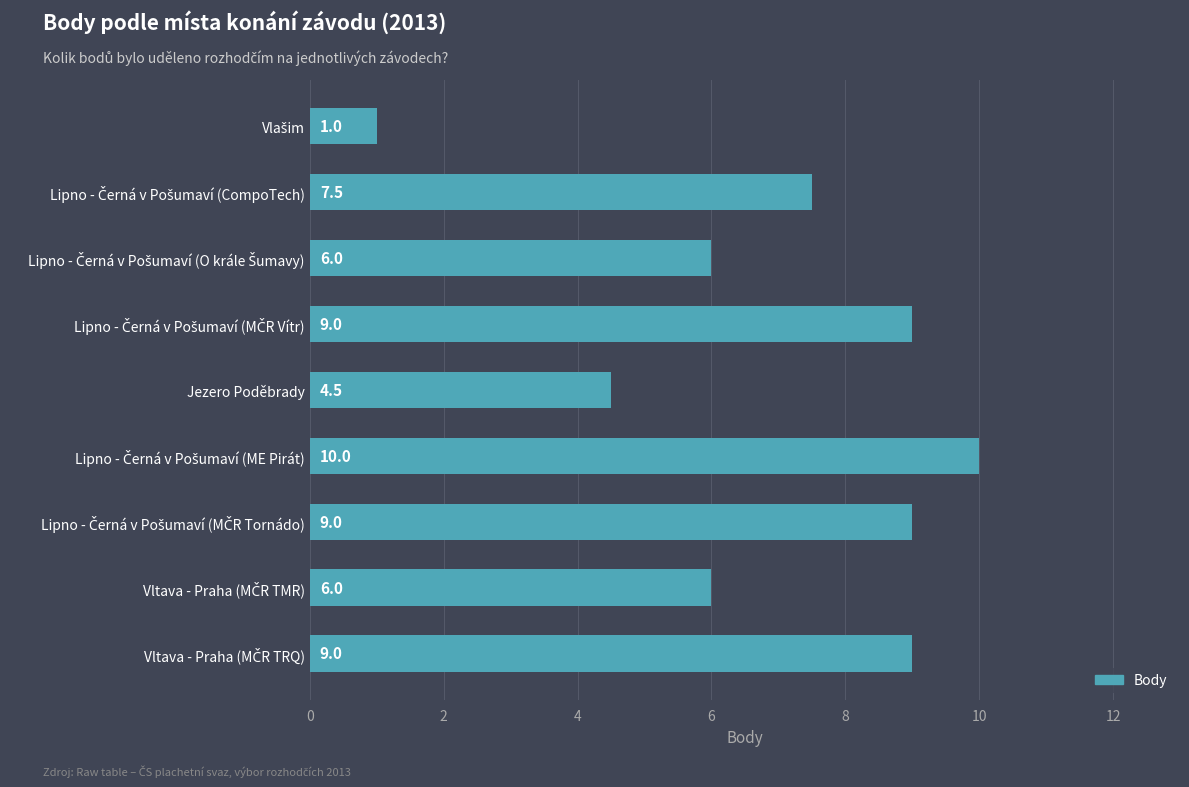

How many values exceed 7?

5